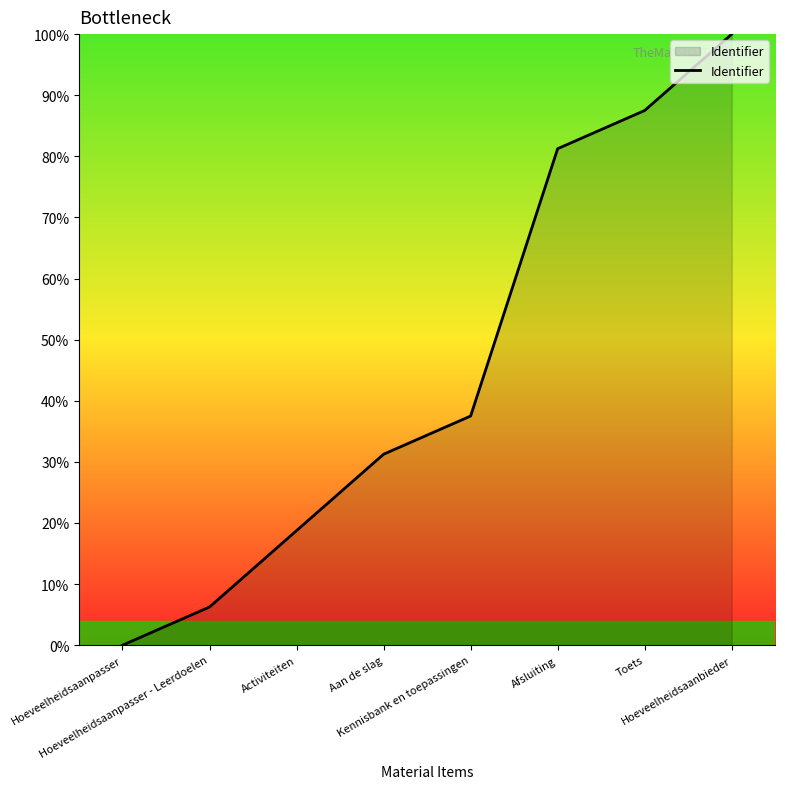

True or false: there are more than 1 points higher than both neighbors.

False